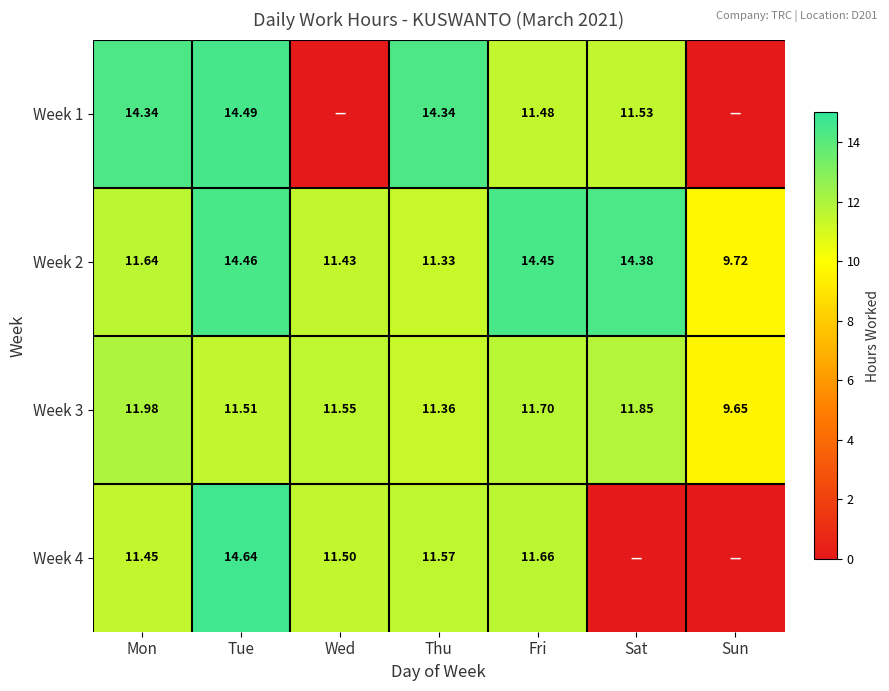

Where is Week 3 nearest to the value 10?

Sun